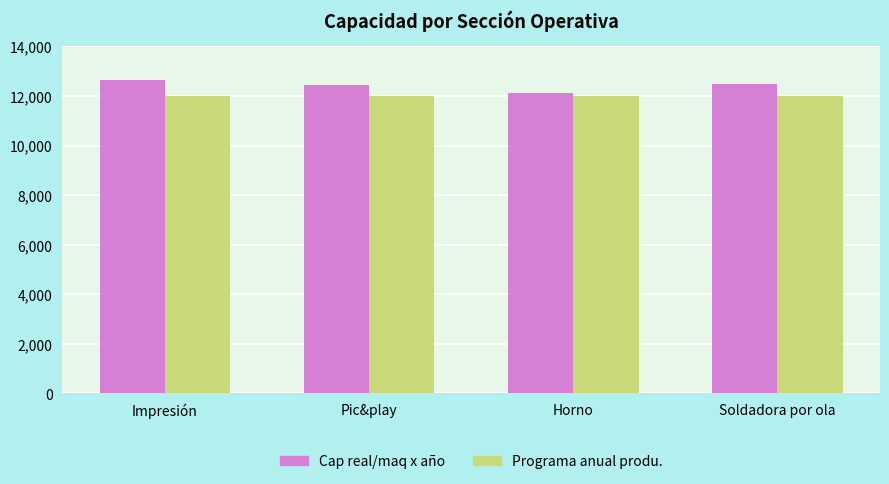

What is the label of the 3rd bar from the left?

Horno